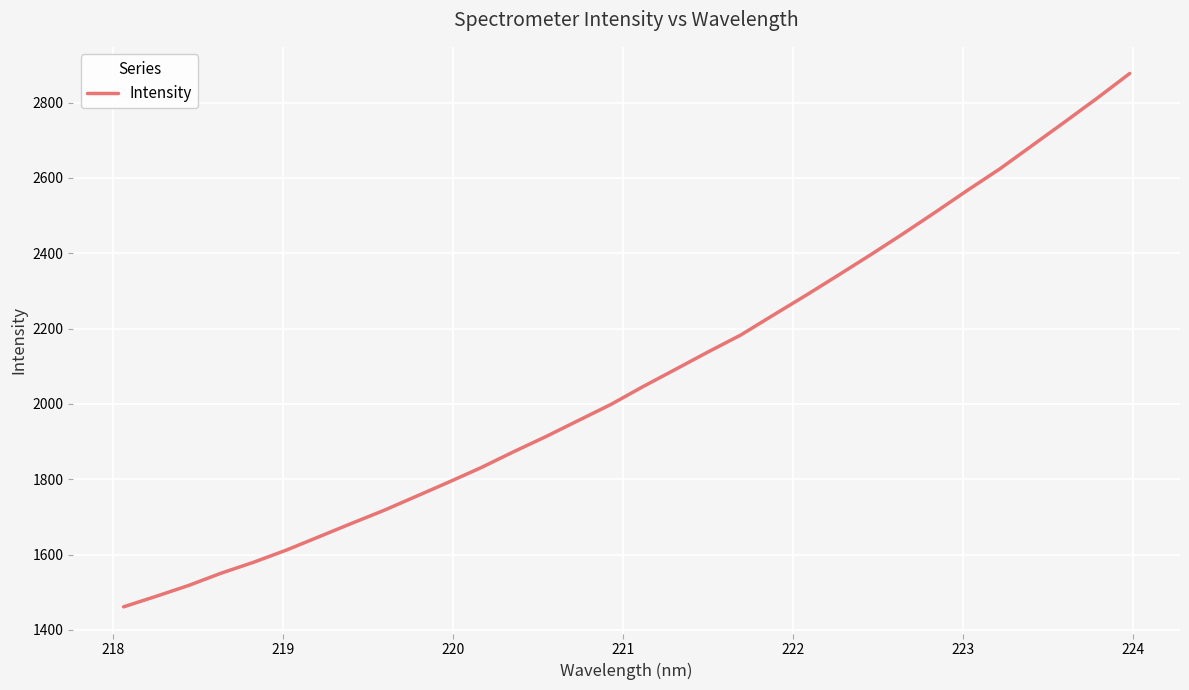

What is the difference between the maximum and minimum values?

1416.2